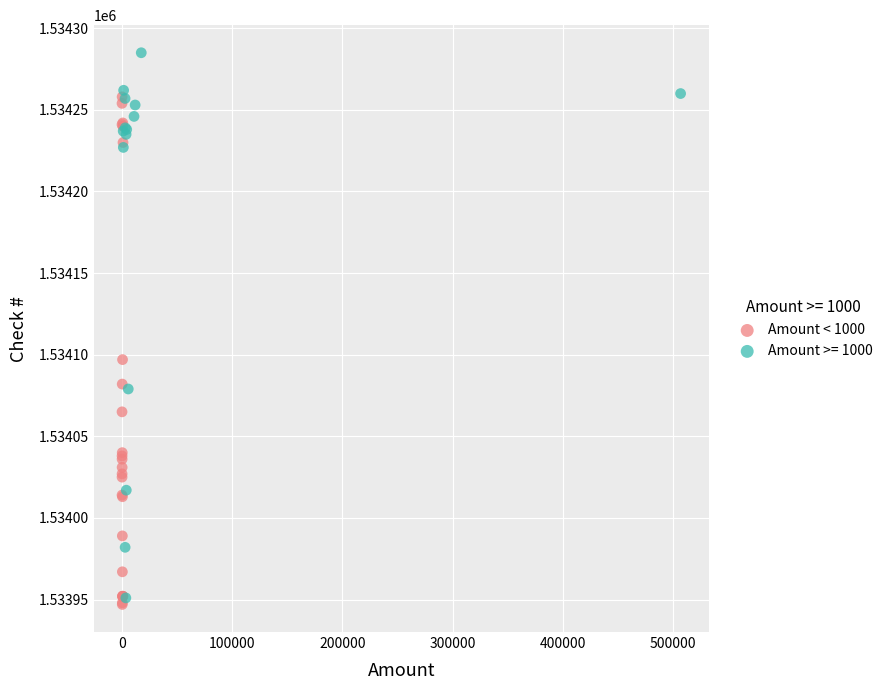

Which series contains the highest Y value?

Amount >= 1000